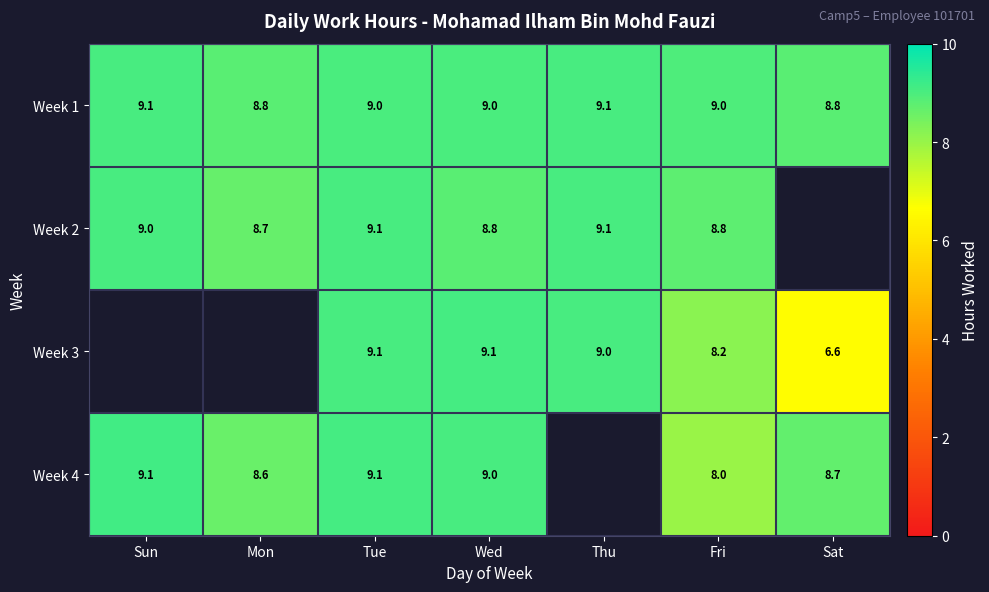

At which category is the sum across all series the highest?

Tue